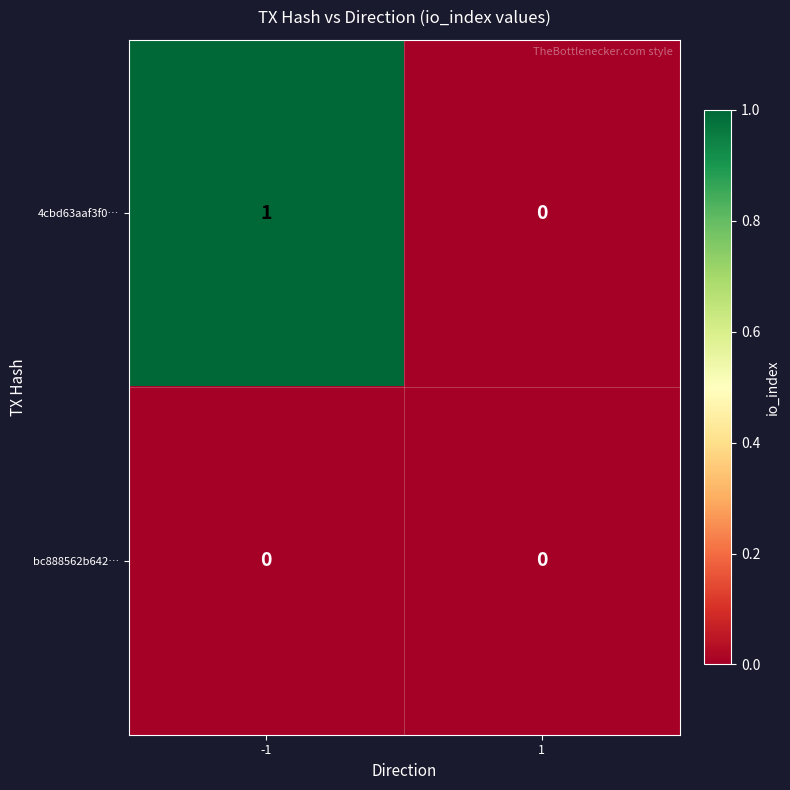

True or false: 4cbd63aaf3f0… has a value of -1 at 1.

False